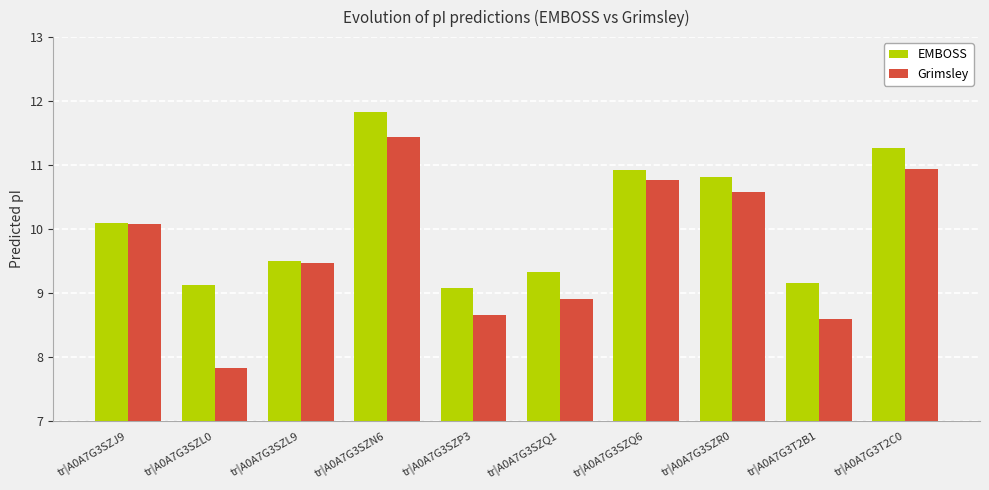

Which series has the largest total across all categories?

EMBOSS